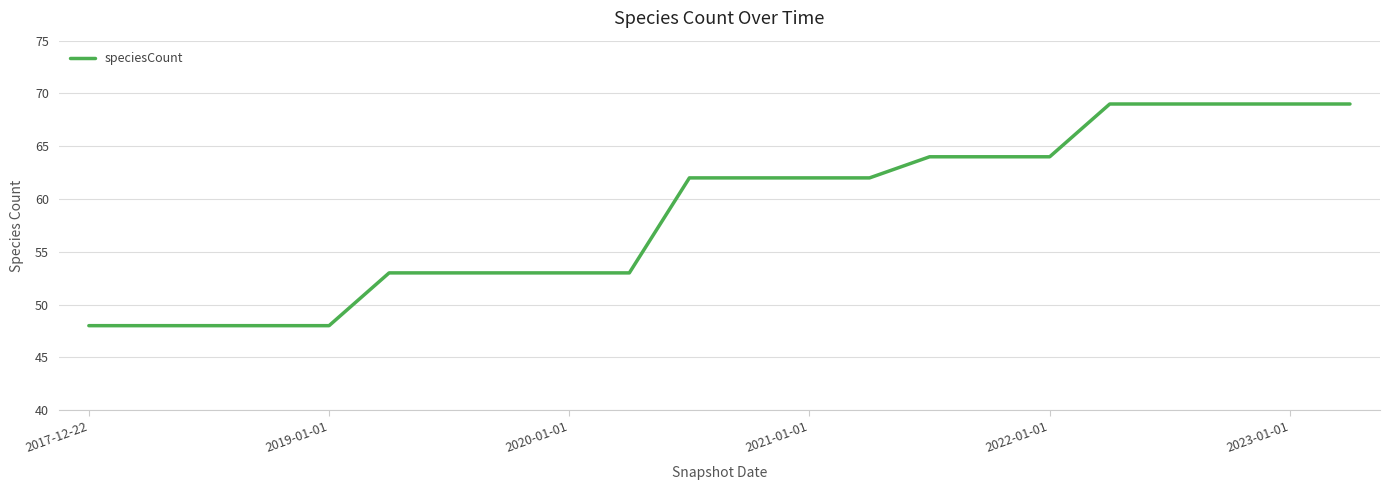

What is the difference between the maximum and minimum values?

21